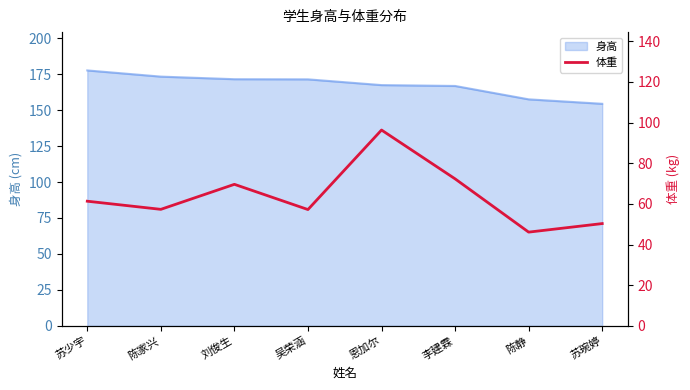

What is the lowest value of the 身高 series?

154.4